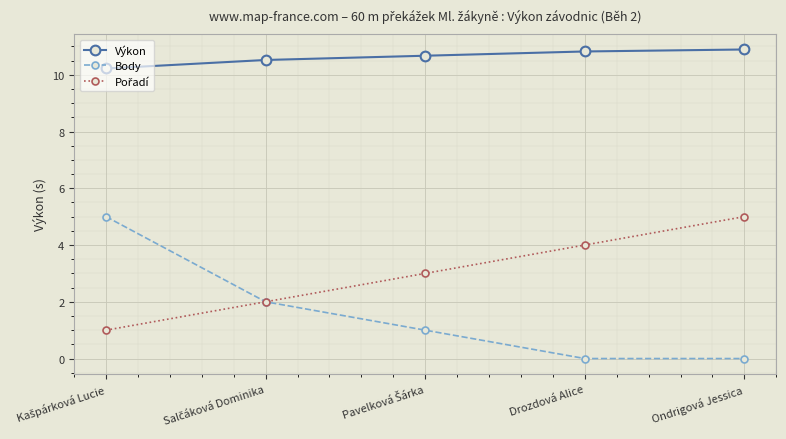

Which series has the largest range (max minus min)?

Body